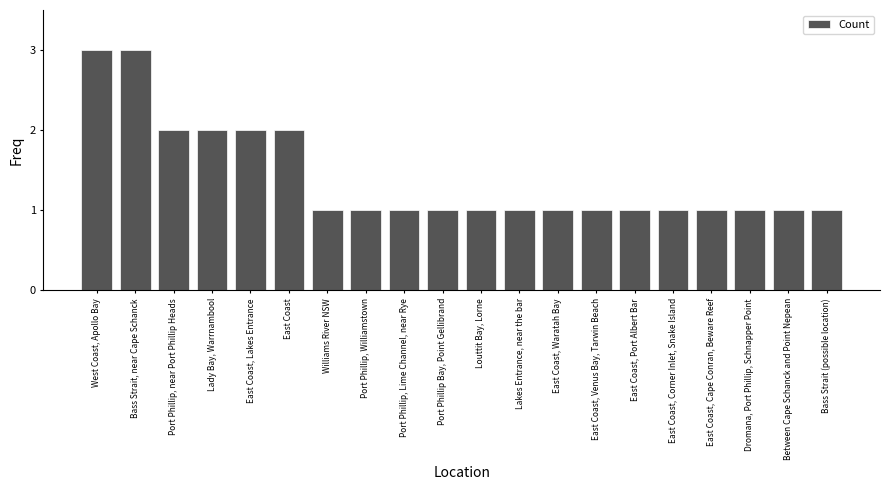

How many categories are shown in the chart?

20